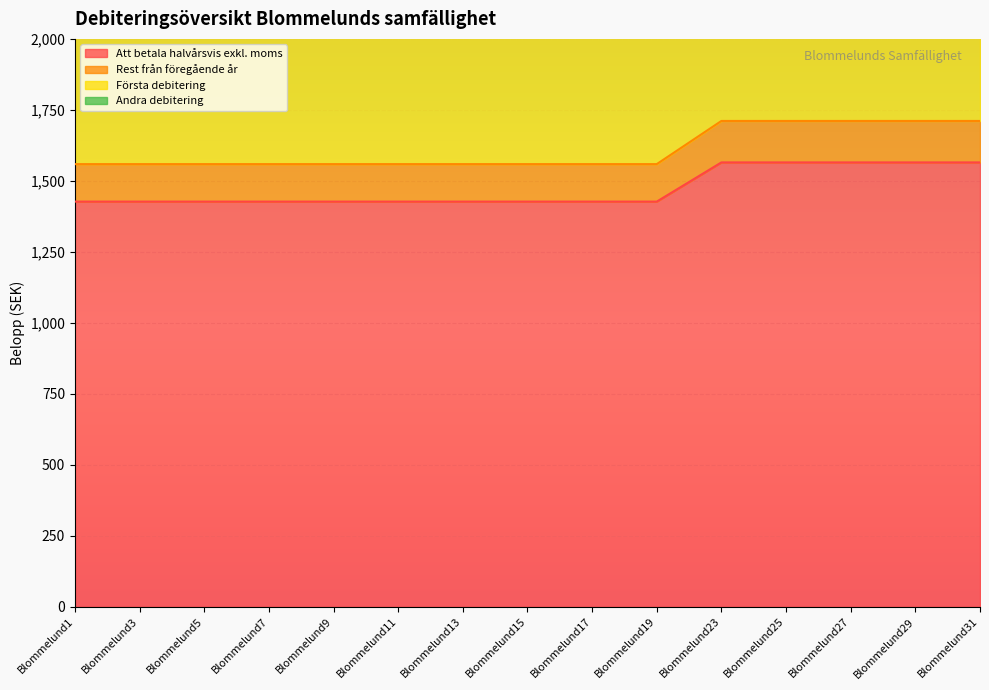

Which series has the widest spread of values?

Andra debitering